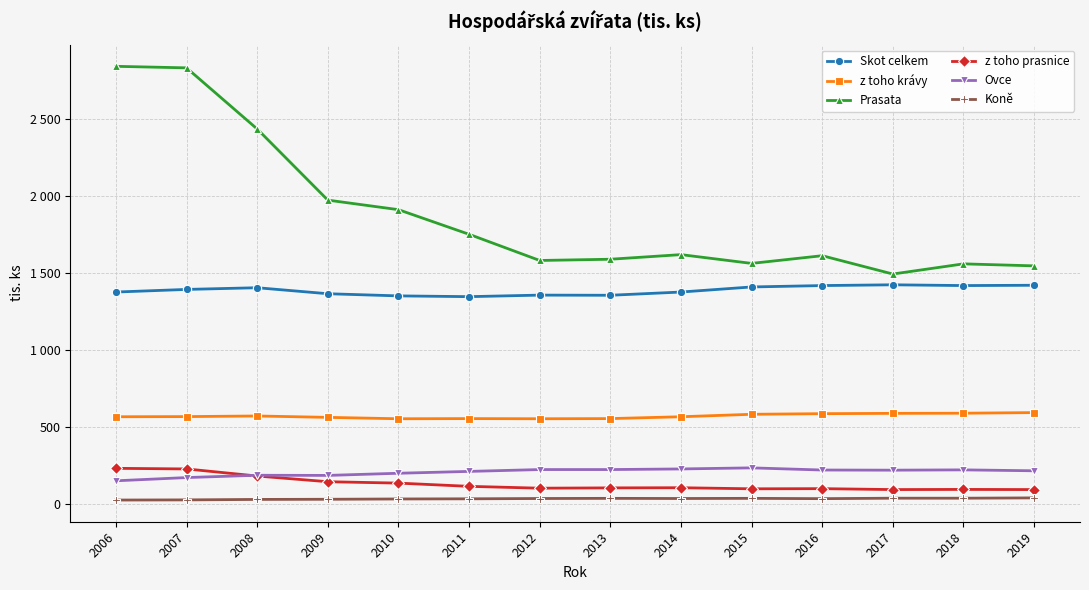

Does the chart have visible grid lines?

Yes